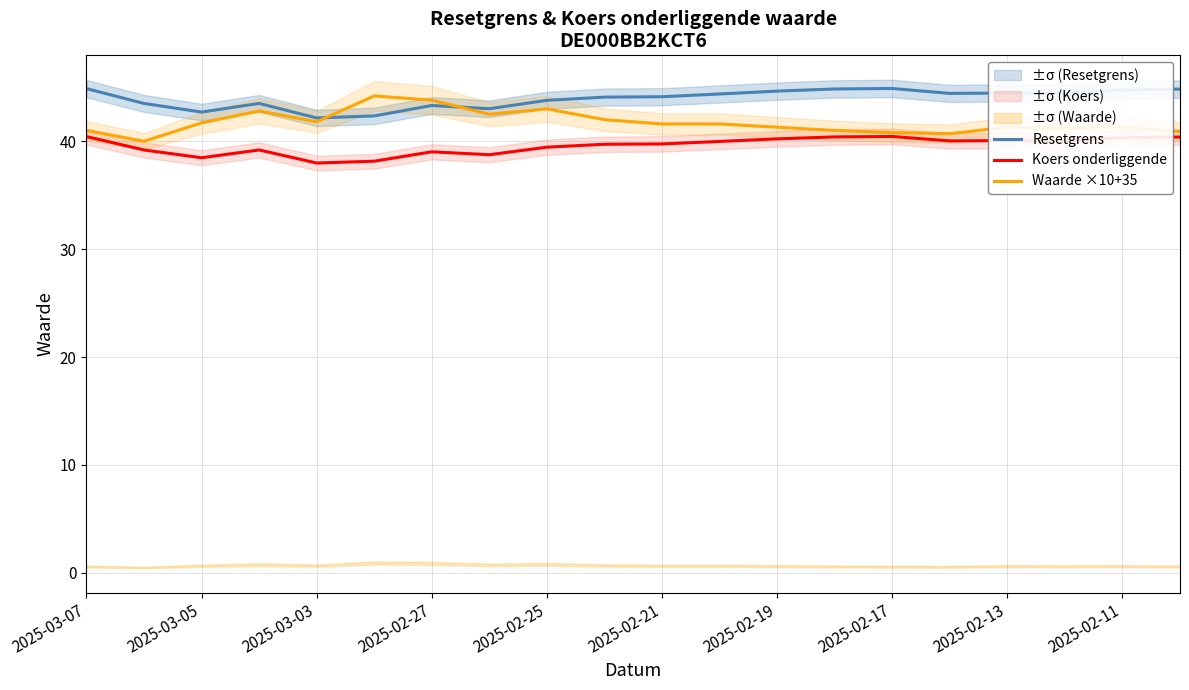

True or false: Resetgrens has a value of 44.1 at 2025-02-21.

True